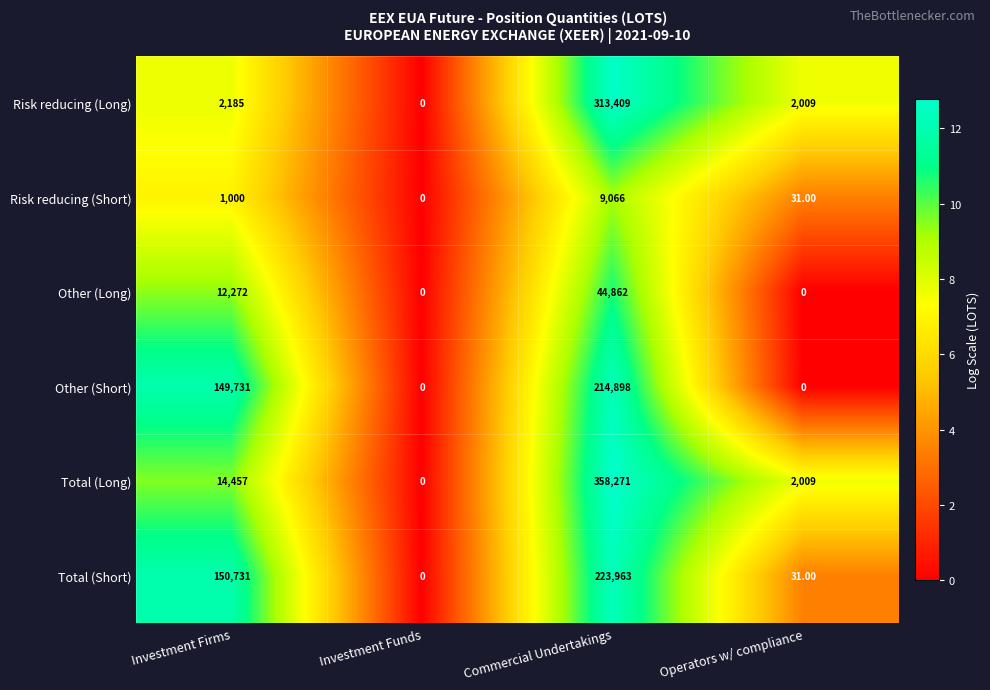

Rank the series at Investment Firms from highest to lowest value.

Total (Short), Other (Short), Total (Long), Other (Long), Risk reducing (Long), Risk reducing (Short)